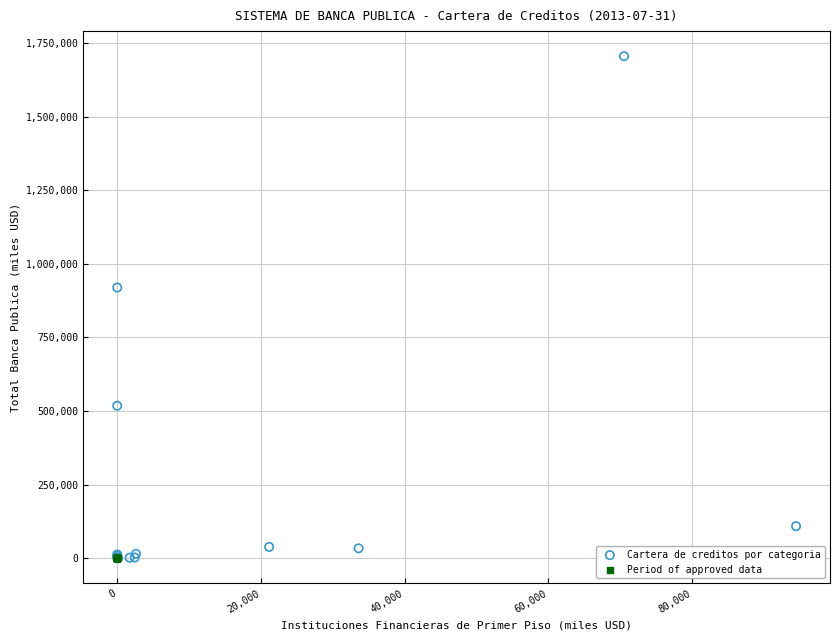

What are all the series names shown in the legend?

Cartera de creditos por categoria, Period of approved data